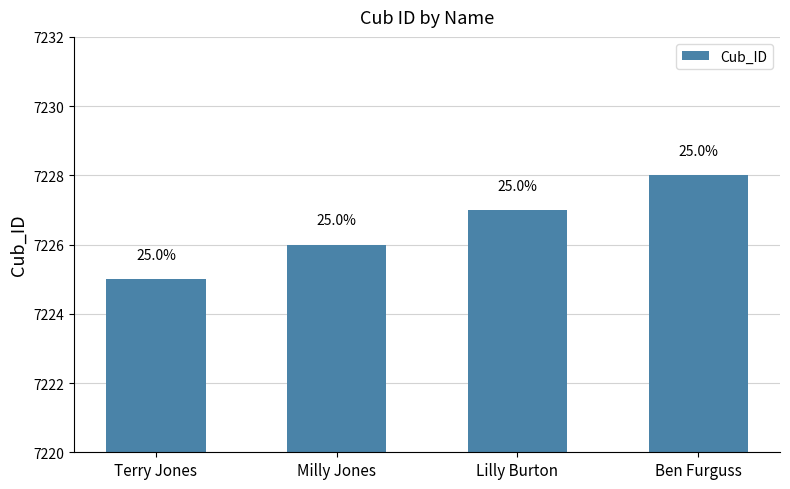

How many bars are there in total?

4